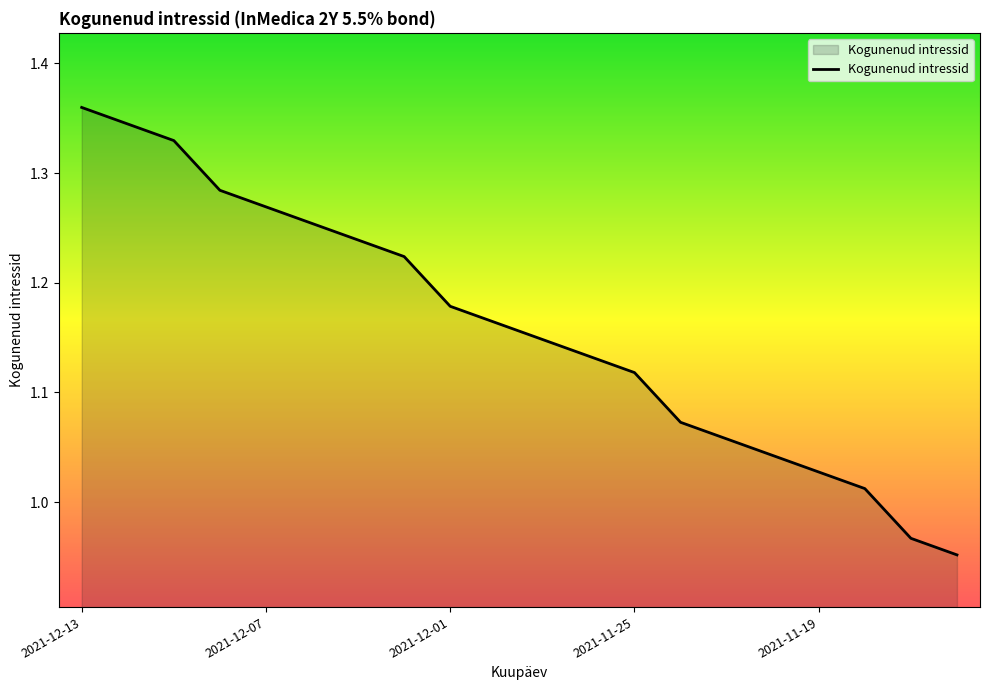

What is the difference between the maximum and minimum values?

0.4